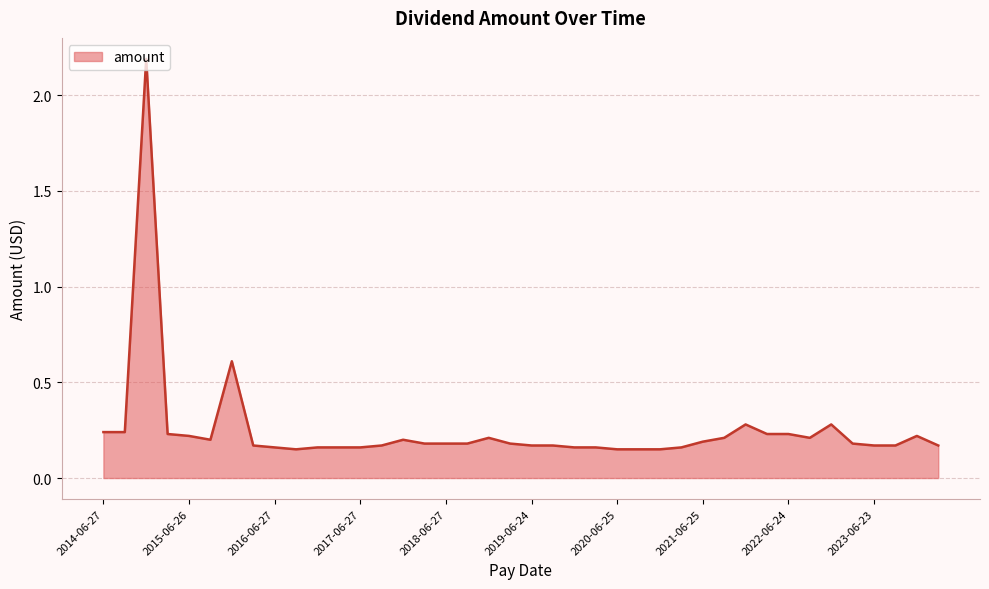

What is the greatest value displayed?

2.2